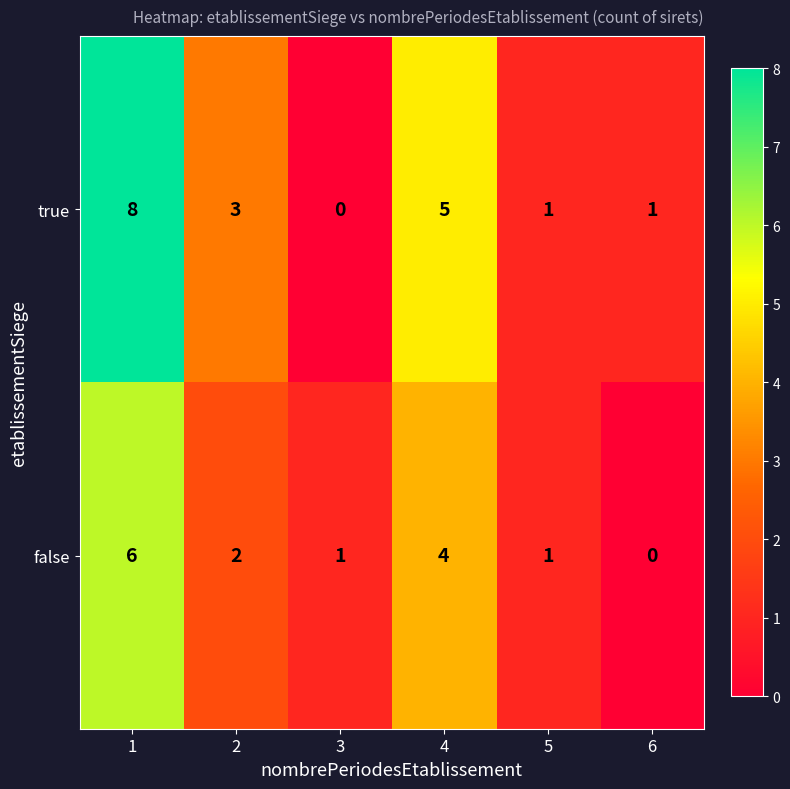

What is the average value of the true series?

3